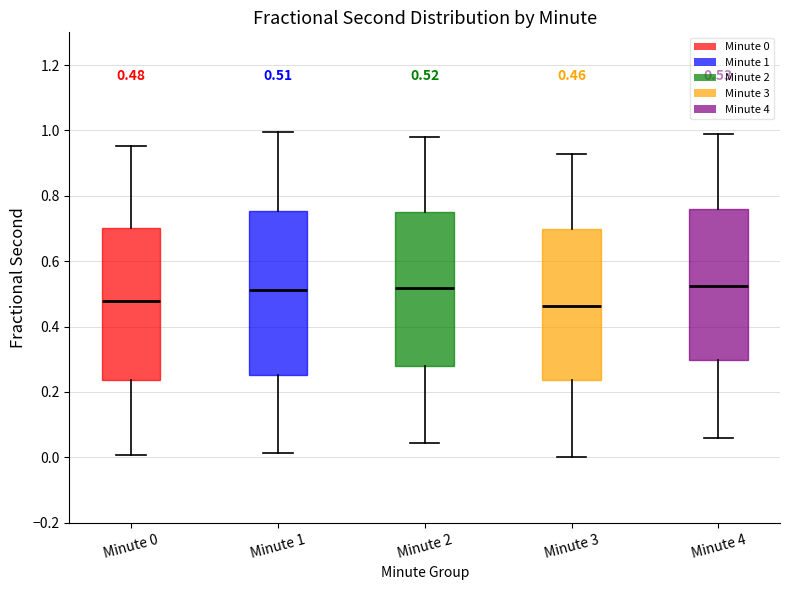

Which box is the tallest, from its lower edge to its upper edge?

Minute 1